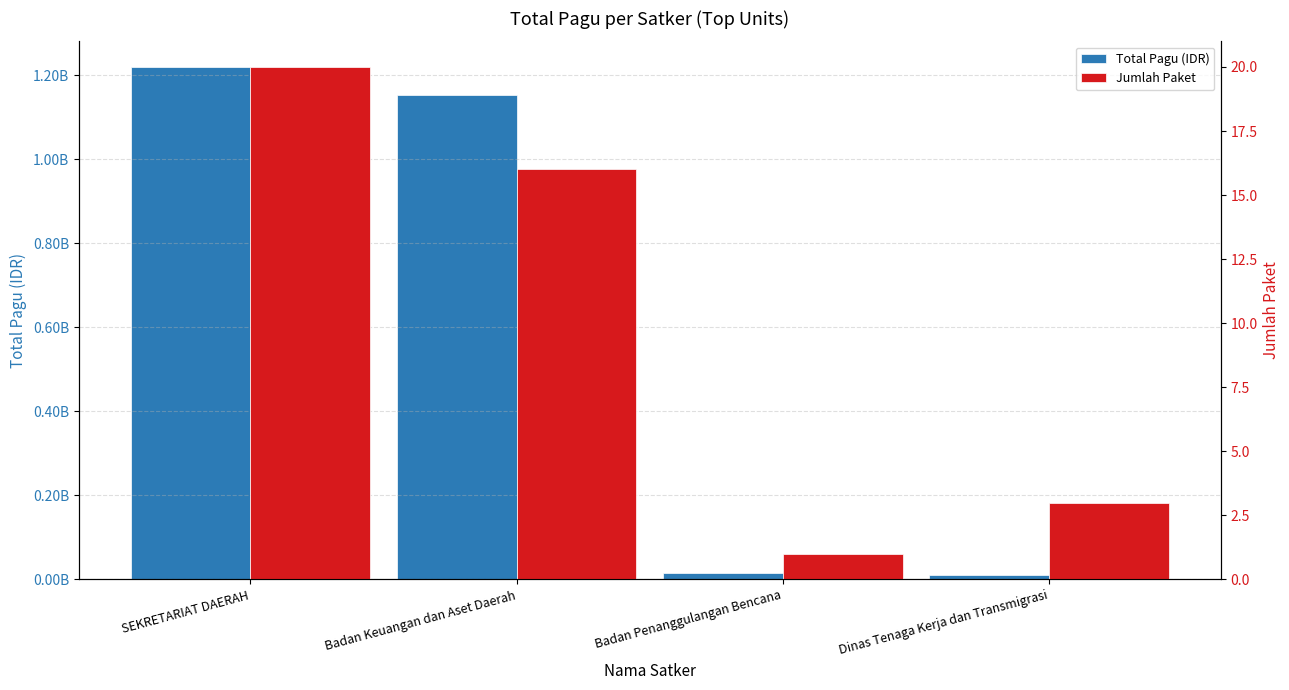

What is the label of the 2nd bar from the left?

Badan Keuangan dan Aset Daerah